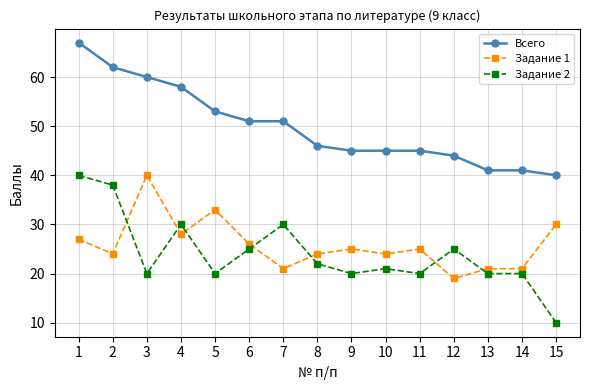

Is the value of Задание 2 at 15 greater than the value of Задание 1 at 11?

No